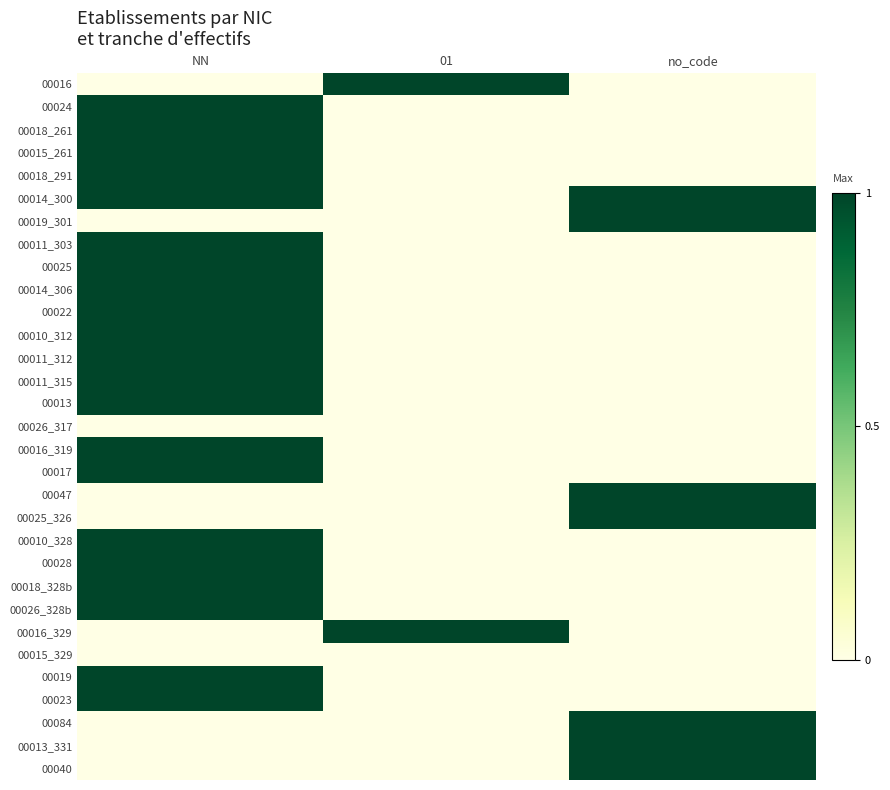

Reading left to right, what are all the values shown in this chart?

00016: NN=0	01=1	no_code=0
00024: NN=1	01=0	no_code=0
00018_261: NN=1	01=0	no_code=0
00015_261: NN=1	01=0	no_code=0
00018_291: NN=1	01=0	no_code=0
00014_300: NN=1	01=0	no_code=1
00019_301: NN=0	01=0	no_code=1
00011_303: NN=1	01=0	no_code=0
00025: NN=1	01=0	no_code=0
00014_306: NN=1	01=0	no_code=0
00022: NN=1	01=0	no_code=0
00010_312: NN=1	01=0	no_code=0
00011_312: NN=1	01=0	no_code=0
00011_315: NN=1	01=0	no_code=0
00013: NN=1	01=0	no_code=0
00026_317: NN=0	01=0	no_code=0
00016_319: NN=1	01=0	no_code=0
00017: NN=1	01=0	no_code=0
00047: NN=0	01=0	no_code=1
00025_326: NN=0	01=0	no_code=1
00010_328: NN=1	01=0	no_code=0
00028: NN=1	01=0	no_code=0
00018_328b: NN=1	01=0	no_code=0
00026_328b: NN=1	01=0	no_code=0
00016_329: NN=0	01=1	no_code=0
00015_329: NN=0	01=0	no_code=0
00019: NN=1	01=0	no_code=0
00023: NN=1	01=0	no_code=0
00084: NN=0	01=0	no_code=1
00013_331: NN=0	01=0	no_code=1
00040: NN=0	01=0	no_code=1